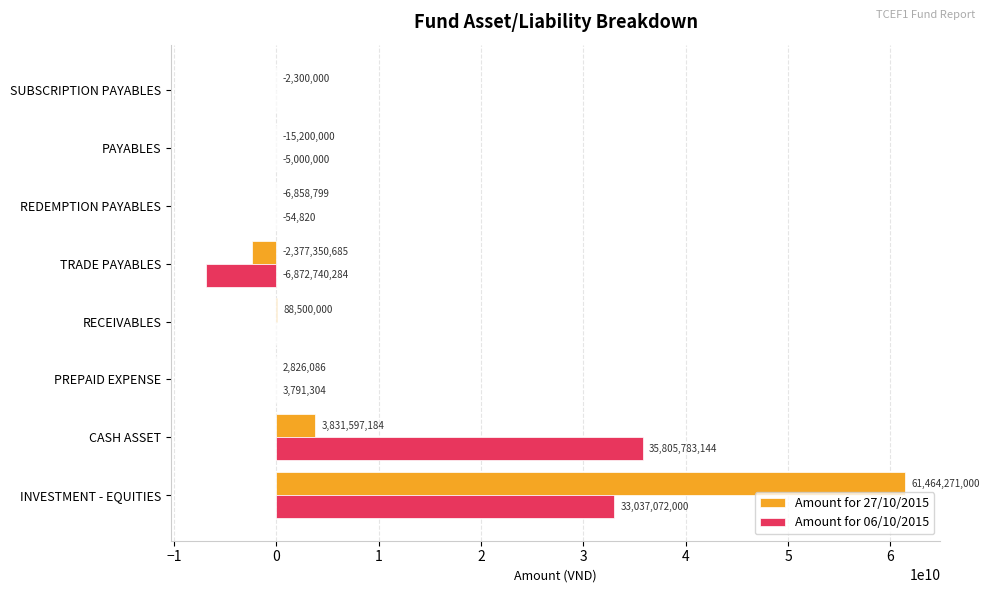

Between INVESTMENT - EQUITIES and REDEMPTION PAYABLES, which series saw the biggest shift?

Amount for 27/10/2015